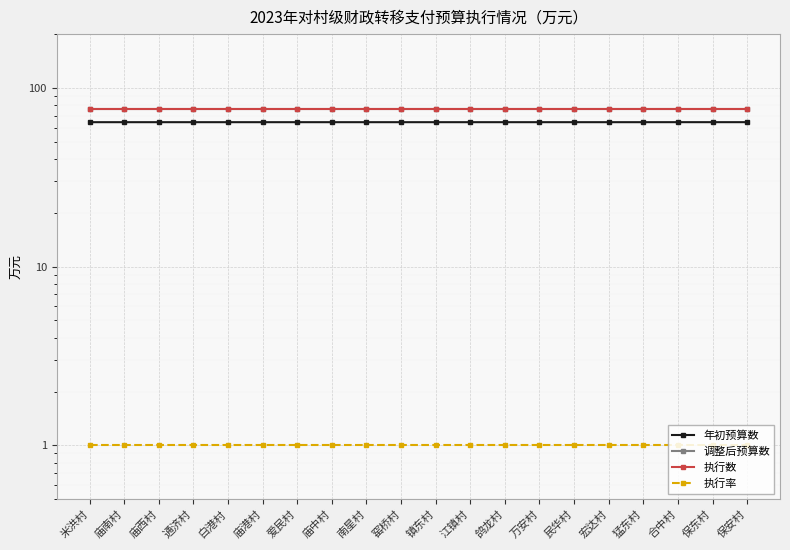

List the labels in order of 年初预算数 value, smallest first.

米洪村, 庙南村, 庙西村, 通济村, 白港村, 庙港村, 爱民村, 庙中村, 南星村, 窑桥村, 镇东村, 江镇村, 鸽龙村, 万安村, 民华村, 宏达村, 猛东村, 合中村, 保东村, 保安村